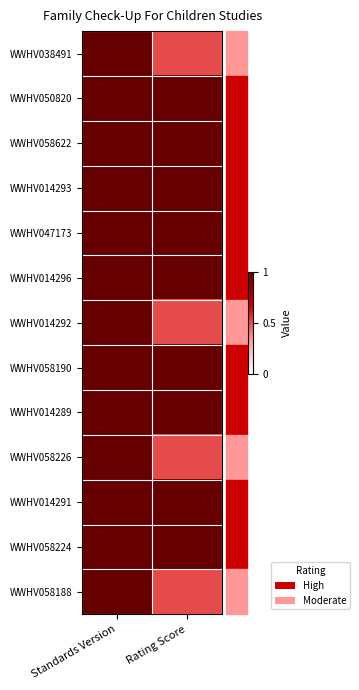

Count the number of categories in the chart.

2